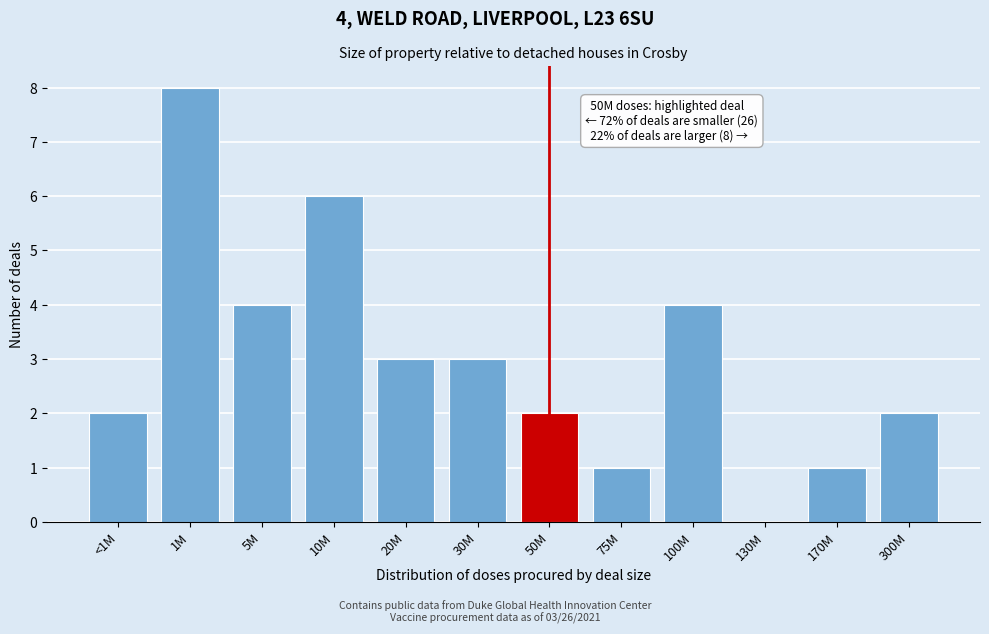

Reading left to right, extract all data points from this chart.

<1M=2	1M=8	5M=4	10M=6	20M=3	30M=3	50M=2	75M=1	100M=4	130M=0	170M=1	300M=2